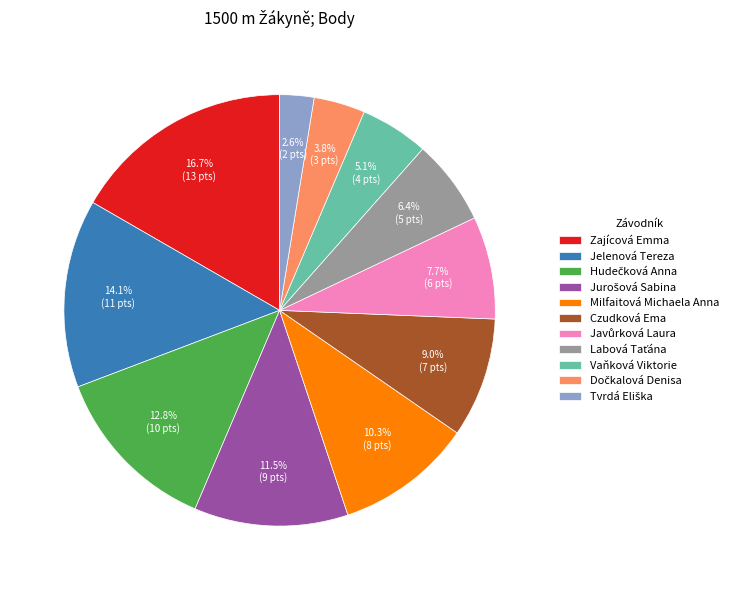

To the nearest percent, what is the difference between the largest and smallest slice percentages?

14%